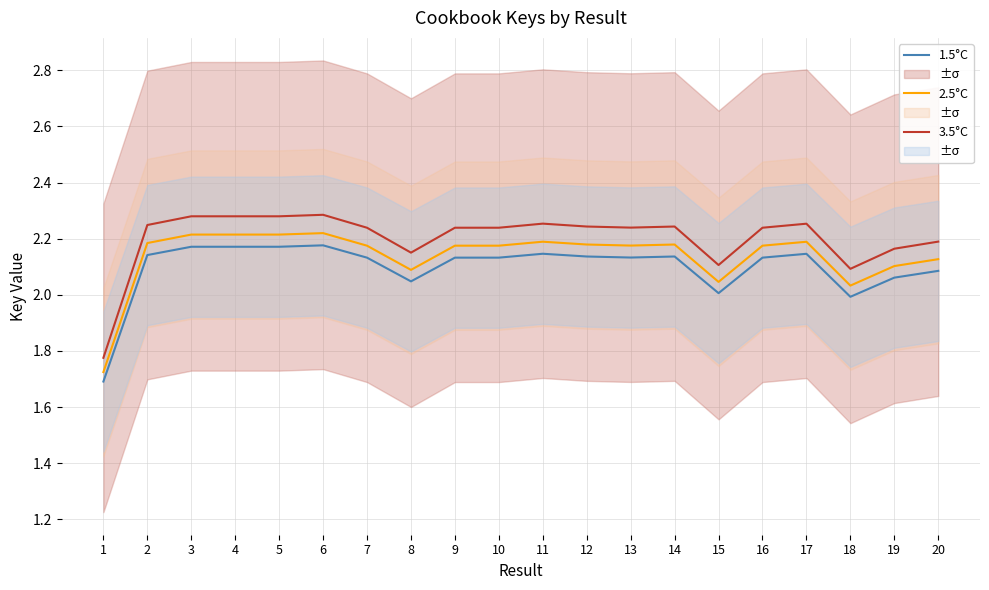

Reading left to right, extract all data points from this chart.

1.5°C: 1=1.7	2=2.1	3=2.2	4=2.2	5=2.2	6=2.2	7=2.1	8=2.0	9=2.1	10=2.1	11=2.1	12=2.1	13=2.1	14=2.1	15=2.0	16=2.1	17=2.1	18=2.0	19=2.1	20=2.1
2.5°C: 1=1.7	2=2.2	3=2.2	4=2.2	5=2.2	6=2.2	7=2.2	8=2.1	9=2.2	10=2.2	11=2.2	12=2.2	13=2.2	14=2.2	15=2.0	16=2.2	17=2.2	18=2.0	19=2.1	20=2.1
3.5°C: 1=1.8	2=2.2	3=2.3	4=2.3	5=2.3	6=2.3	7=2.2	8=2.2	9=2.2	10=2.2	11=2.3	12=2.2	13=2.2	14=2.2	15=2.1	16=2.2	17=2.3	18=2.1	19=2.2	20=2.2